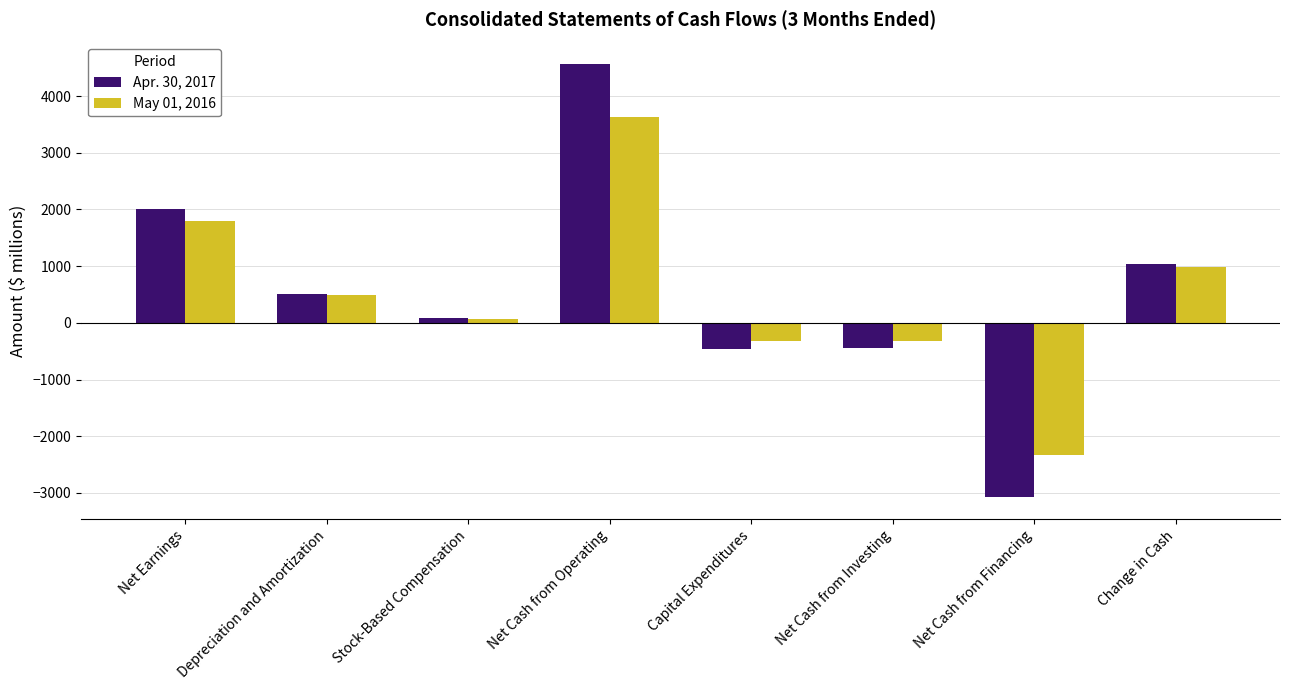

What is the label of the 5th bar from the left?

Capital Expenditures